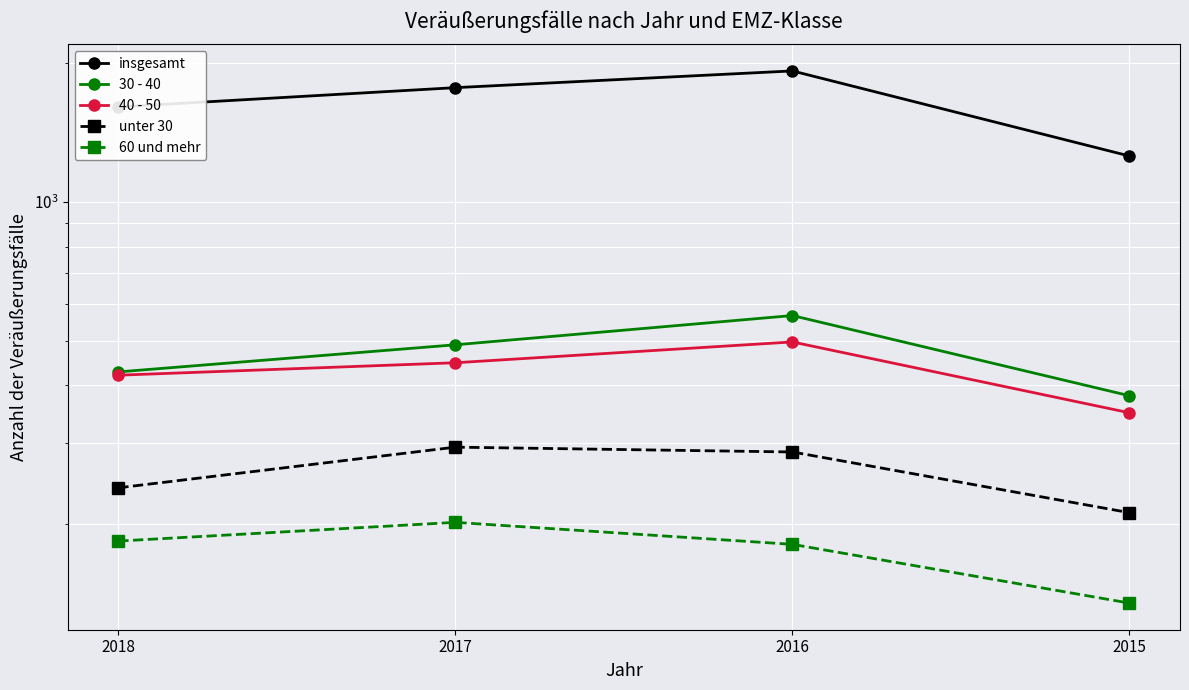

True or false: unter 30 and 30 - 40 intersect in this chart.

False